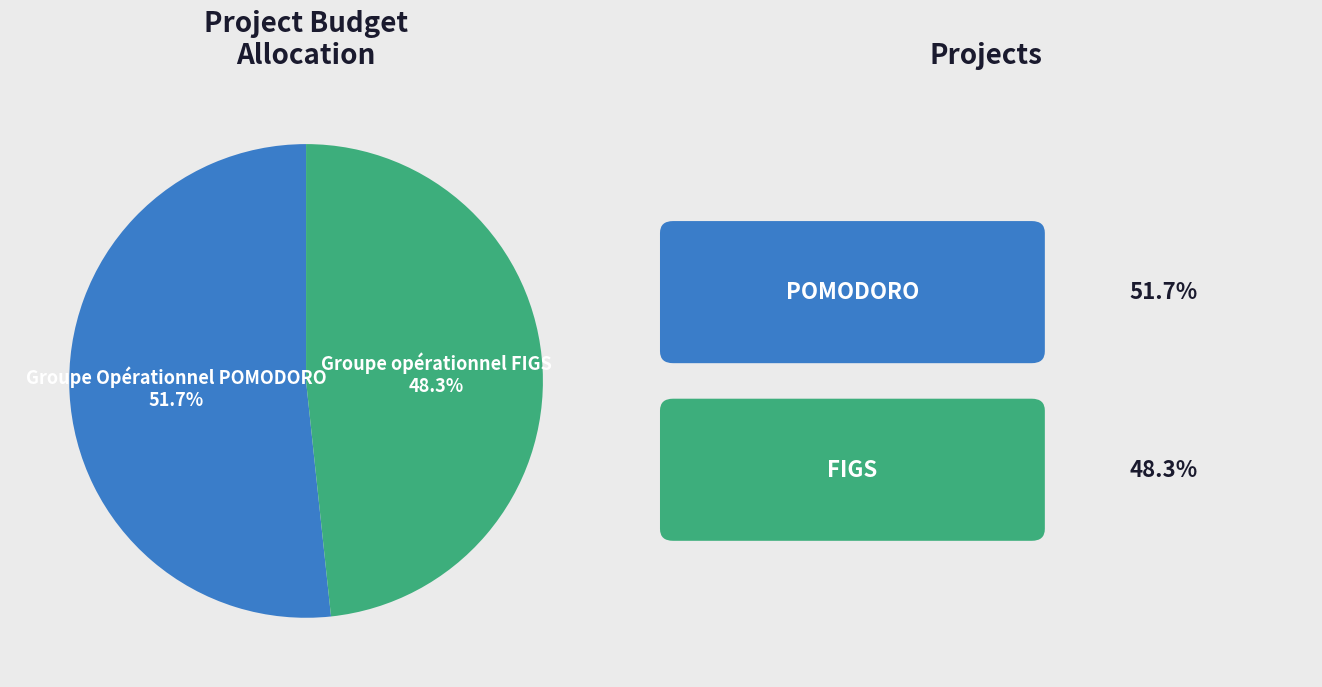

Count the number of slices in the pie.

2